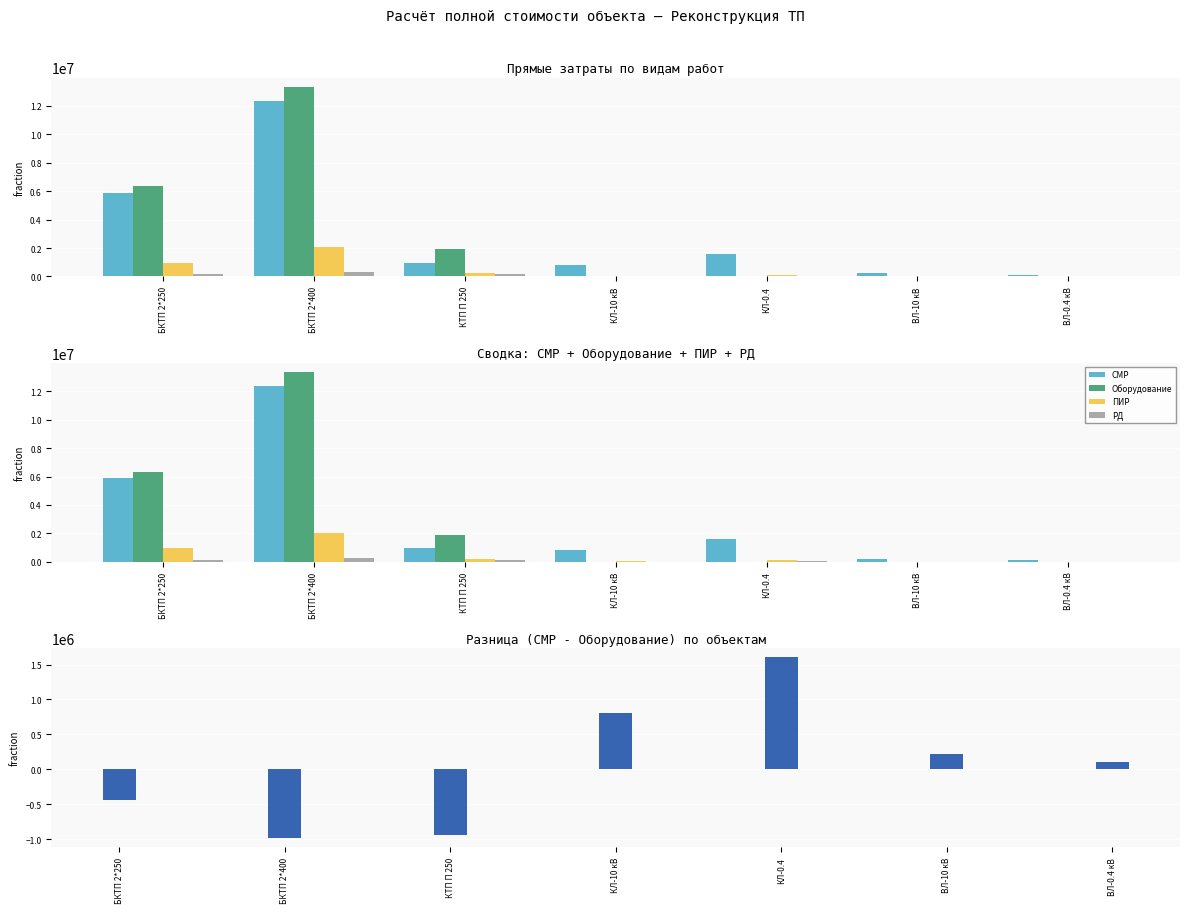

Reading right to left, extract all data points from this chart.

СМР: 108749.8	215034.0	1604347.6	801207.0	958479.2	12342594.4	5902734.0
Оборудование: 0.0	0.0	0.0	0.0	1904059.3	13328452.6	6340280.6
ПИР: 8700.0	17202.7	128347.8	64096.6	229003.1	2053683.8	979441.2
РД: 5892.0	9574.5	67758.0	22095.0	147300.0	294600.0	147300.0
СМР - Оборудование: 108749.8	215034.0	1604347.6	801207.0	-945580.1	-985858.2	-437546.5